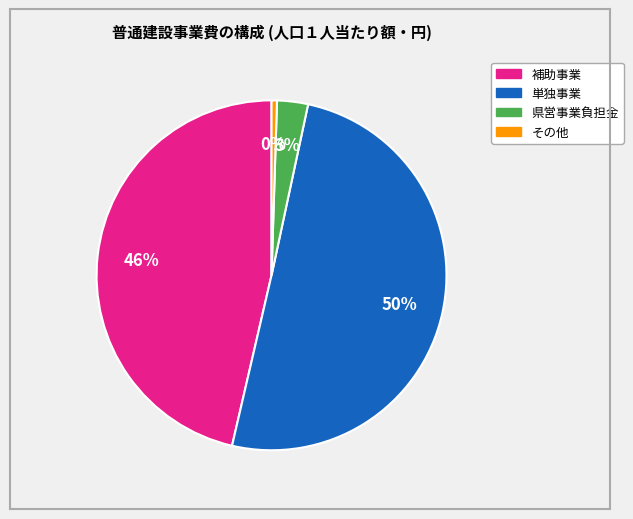

To the nearest percent, what is the average slice percentage?

25%